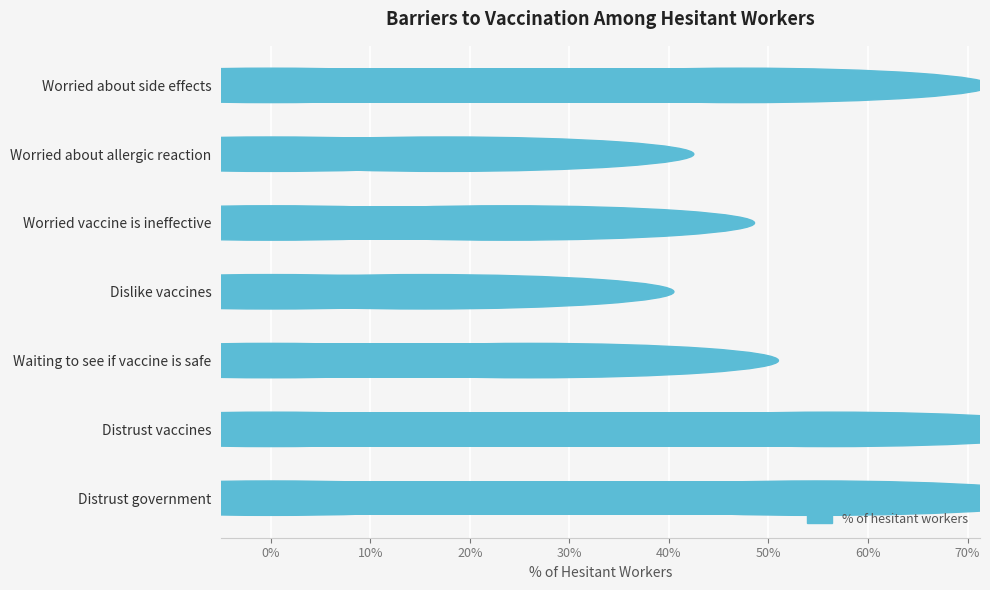

Are the bars horizontal?

Yes